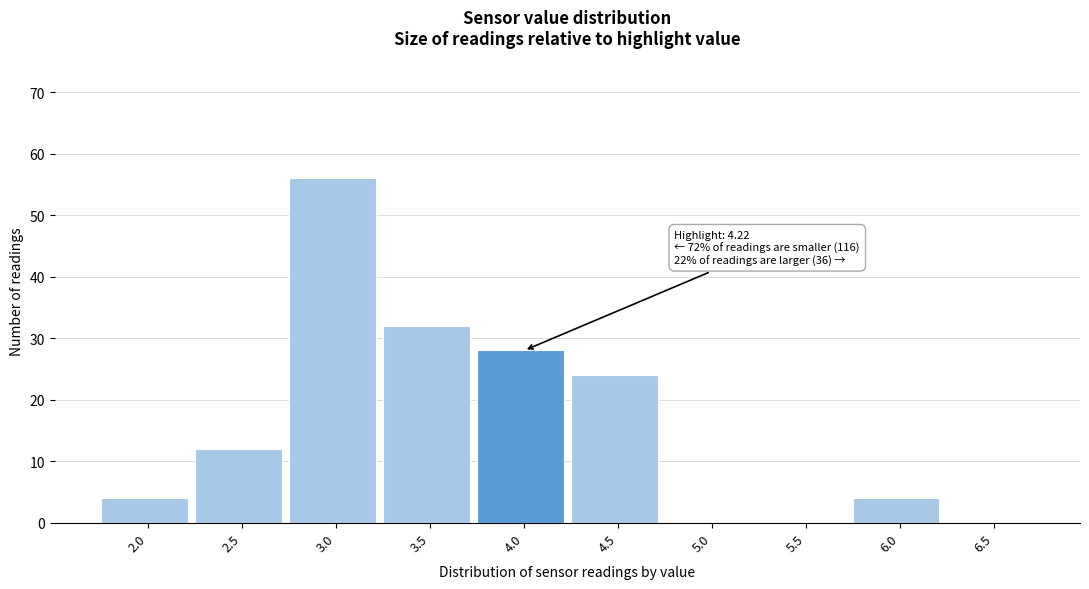

Reading right to left, transcribe all the data shown in this chart.

6.5=0	6.0=4	5.5=0	5.0=0	4.5=24	4.0=28	3.5=32	3.0=56	2.5=12	2.0=4